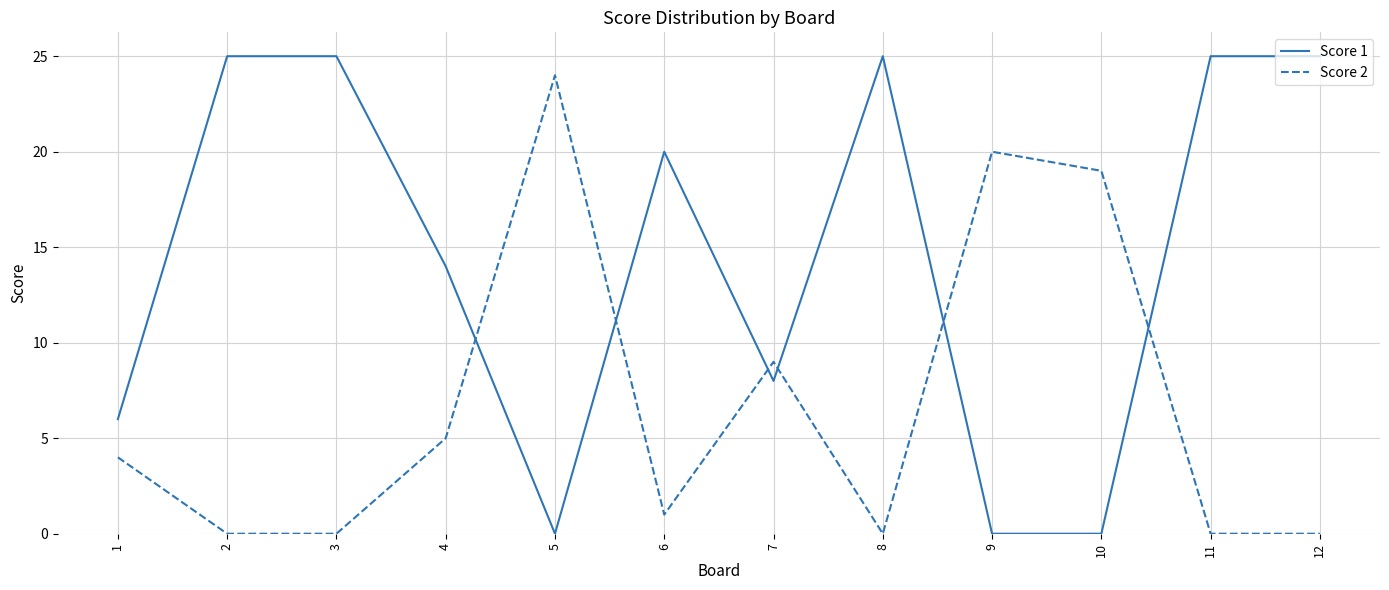

Reading left to right, transcribe all the data shown in this chart.

Score 1: 6	25	25	14	0	20	8	25	0	0	25	25
Score 2: 4	0	0	5	24	1	9	0	20	19	0	0